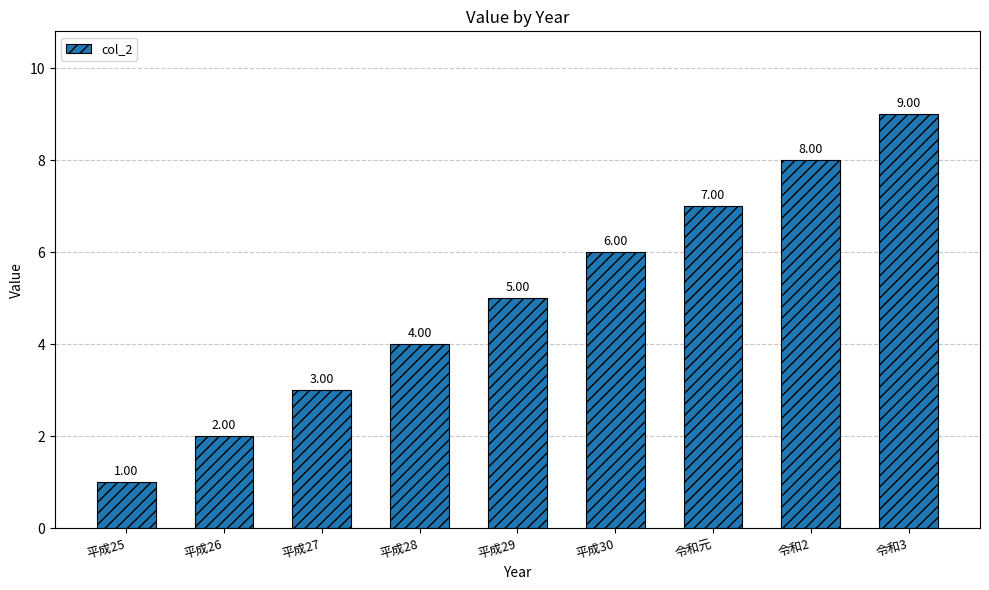

What is the maximum value shown in the chart?

9